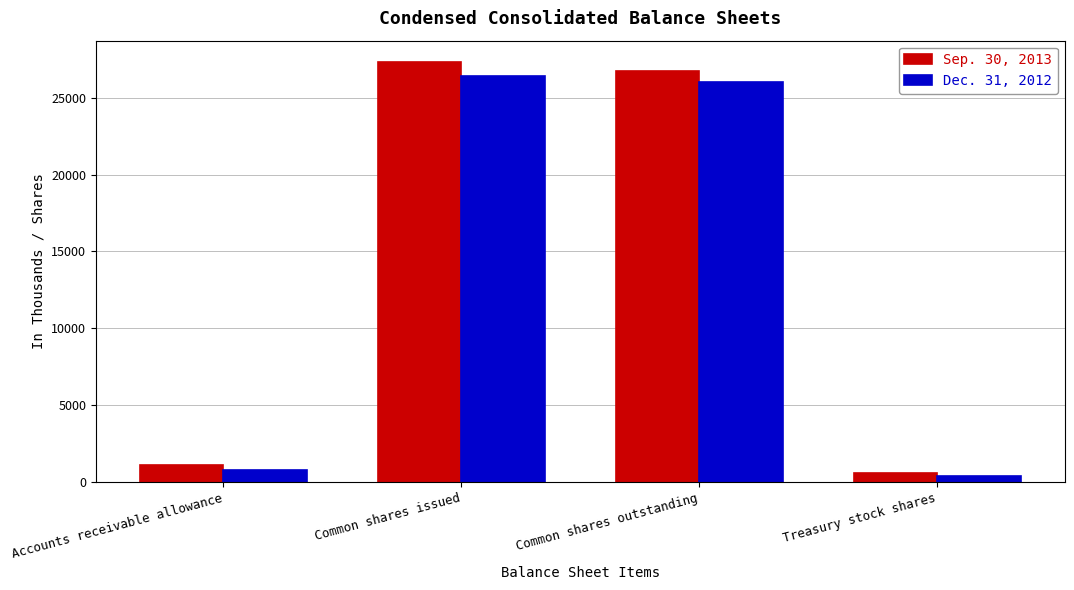

What is the spread (max minus min) of values at Common shares issued?

944